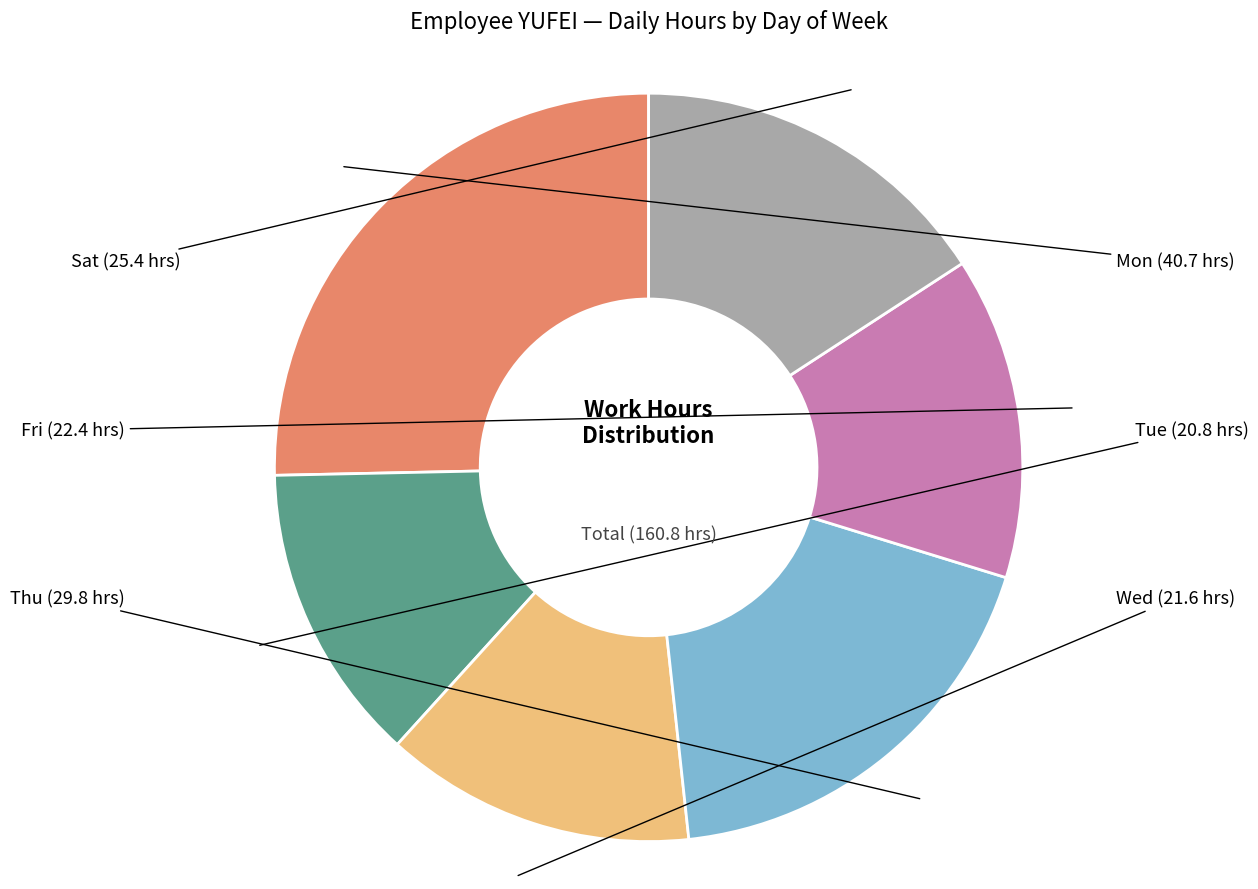

Do Sat and Fri together represent more than half of the pie?

No